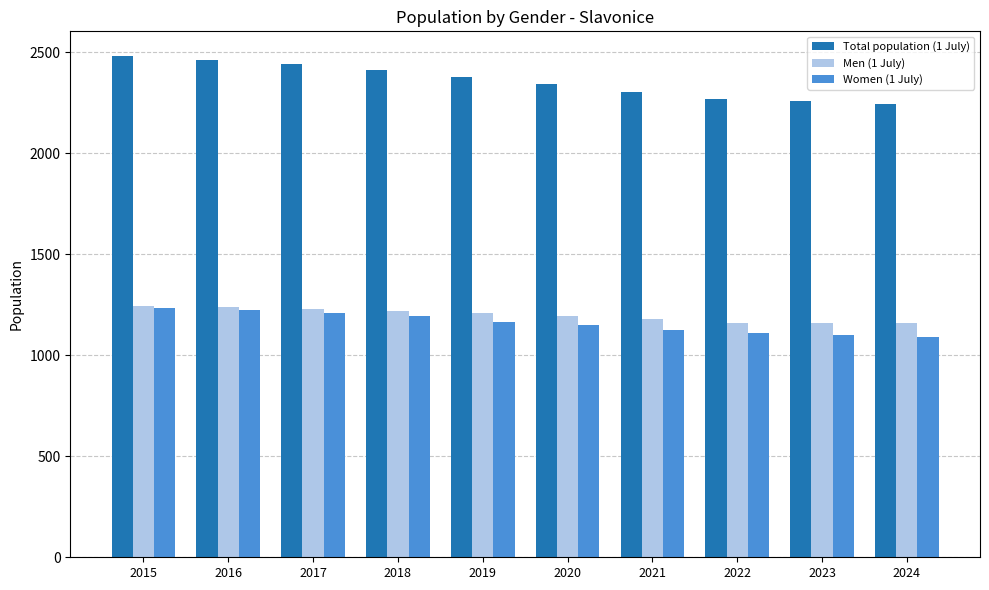

What is the sum of all Total population (1 July) values?

23584